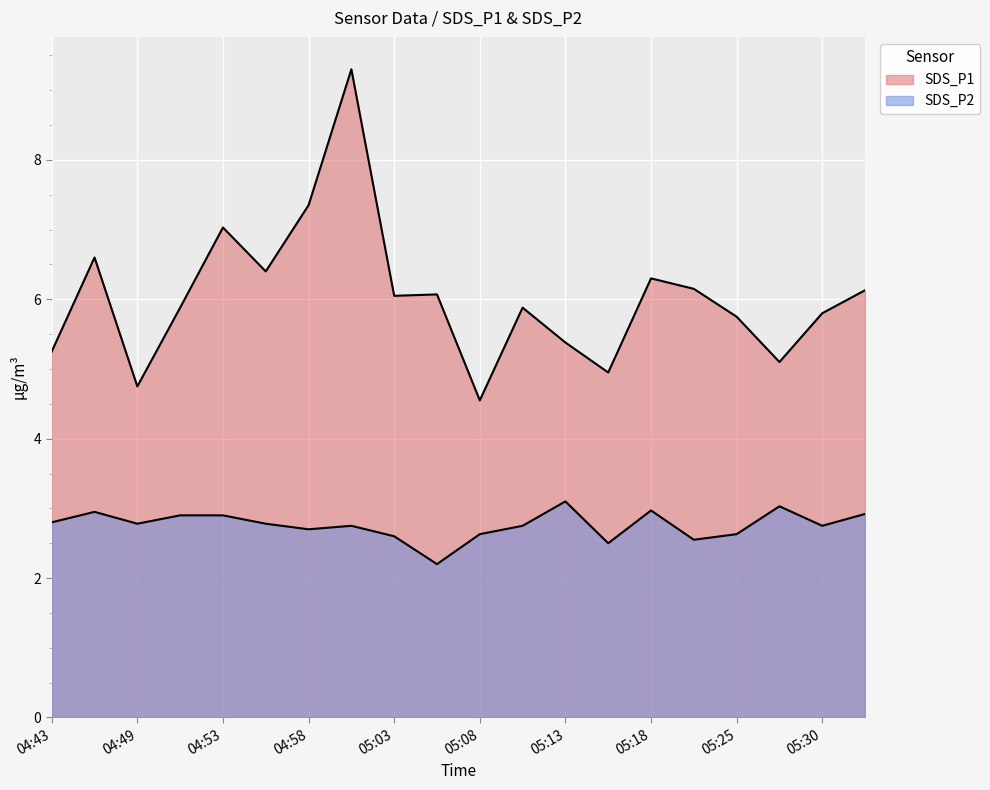

What is the label of the 12th point from the left?

05:10